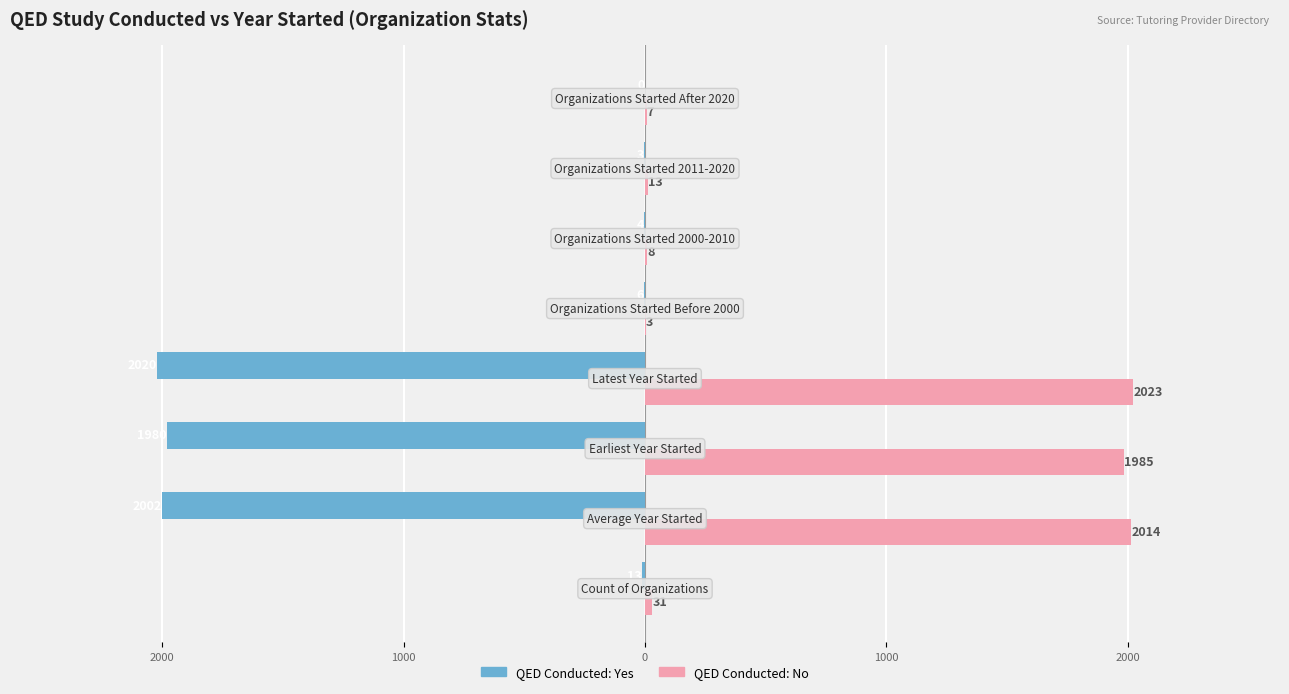

Reading left to right, extract all data points from this chart.

QED: Yes: -13	-2002	-1980	-2020	-6	-4	-3	0
QED: No: 31	2014	1985	2023	3	8	13	7